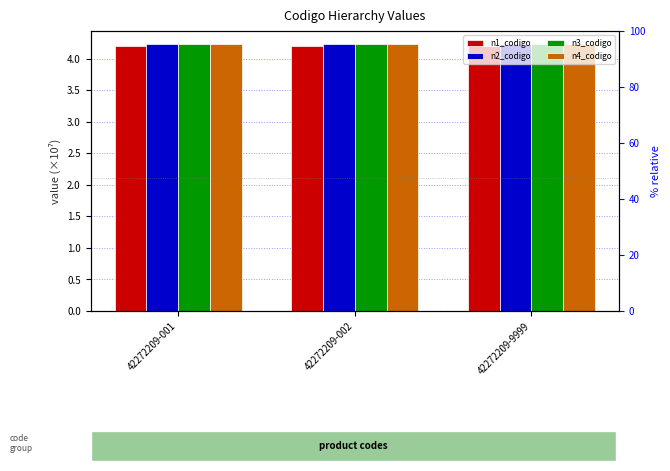

At which label does n3_codigo reach its peak?

42272209-001